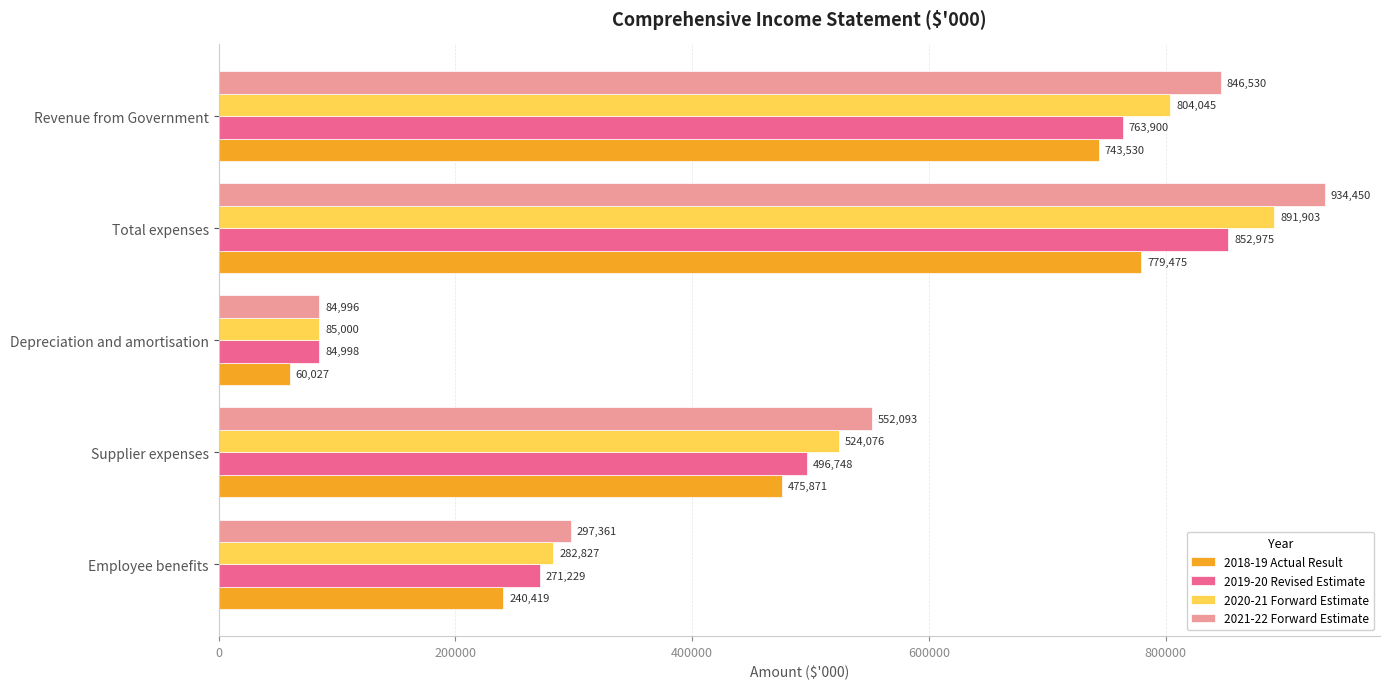

Which series changed the most between Depreciation and amortisation and Revenue from Government?

2021-22 Forward Estimate